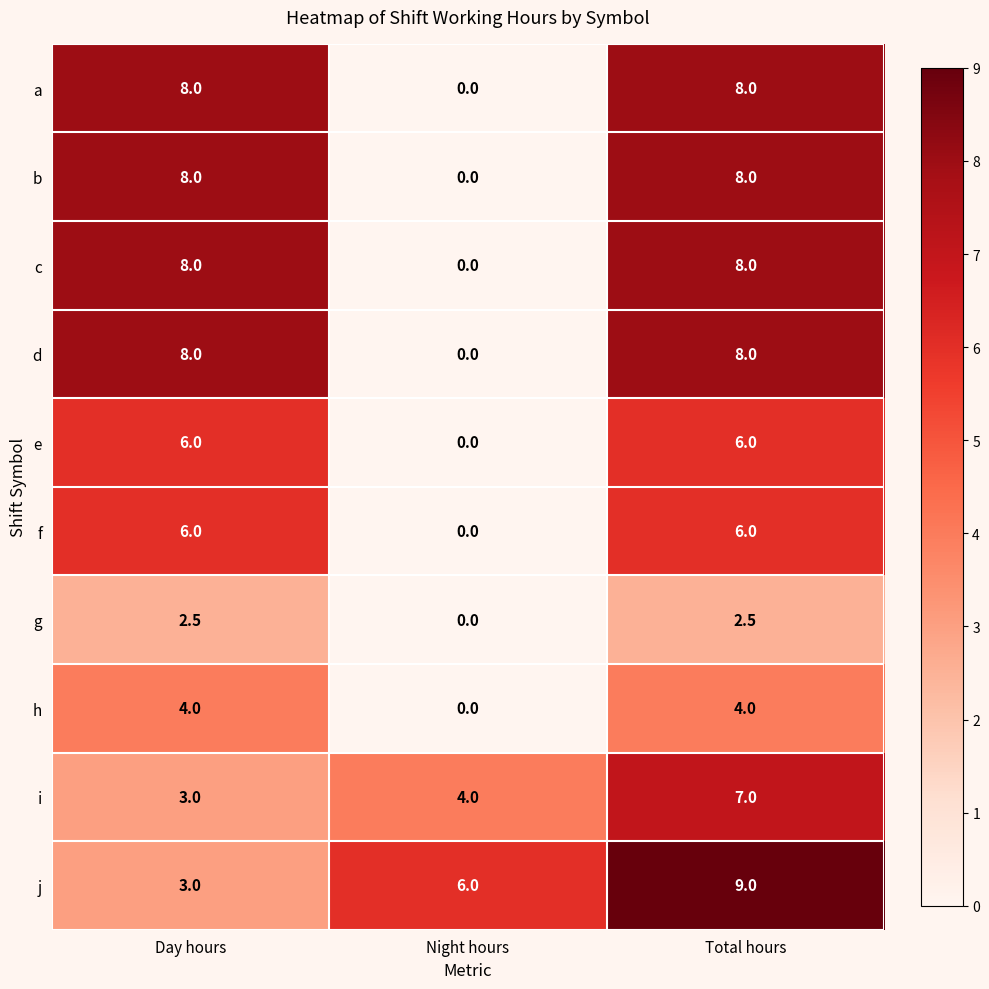

Reading left to right, transcribe all the data shown in this chart.

a: Day hours=8.0	Night hours=0.0	Total hours=8.0
b: Day hours=8.0	Night hours=0.0	Total hours=8.0
c: Day hours=8.0	Night hours=0.0	Total hours=8.0
d: Day hours=8.0	Night hours=0.0	Total hours=8.0
e: Day hours=6.0	Night hours=0.0	Total hours=6.0
f: Day hours=6.0	Night hours=0.0	Total hours=6.0
g: Day hours=2.5	Night hours=0.0	Total hours=2.5
h: Day hours=4.0	Night hours=0.0	Total hours=4.0
i: Day hours=3.0	Night hours=4.0	Total hours=7.0
j: Day hours=3.0	Night hours=6.0	Total hours=9.0